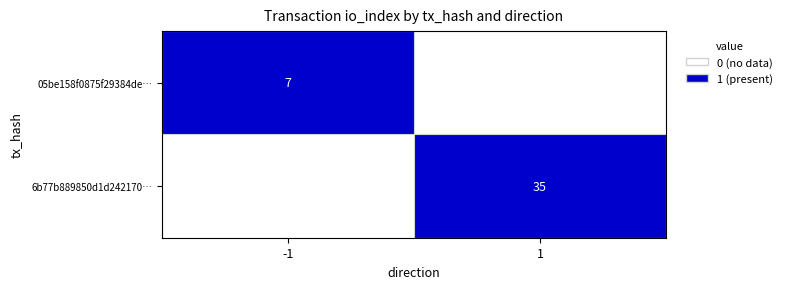

Is it true that 6b77b889850d1d242170… equals 35 at 1?

True